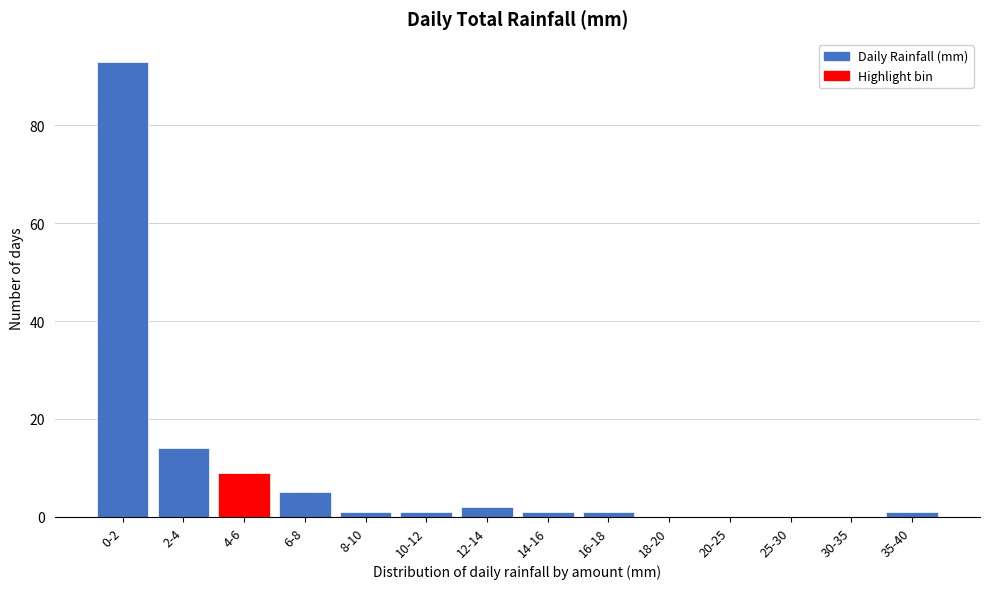

Reading left to right, what are all the values shown in this chart?

0-2=93	2-4=14	4-6=9	6-8=5	8-10=1	10-12=1	12-14=2	14-16=1	16-18=1	18-20=0	20-25=0	25-30=0	30-35=0	35-40=1